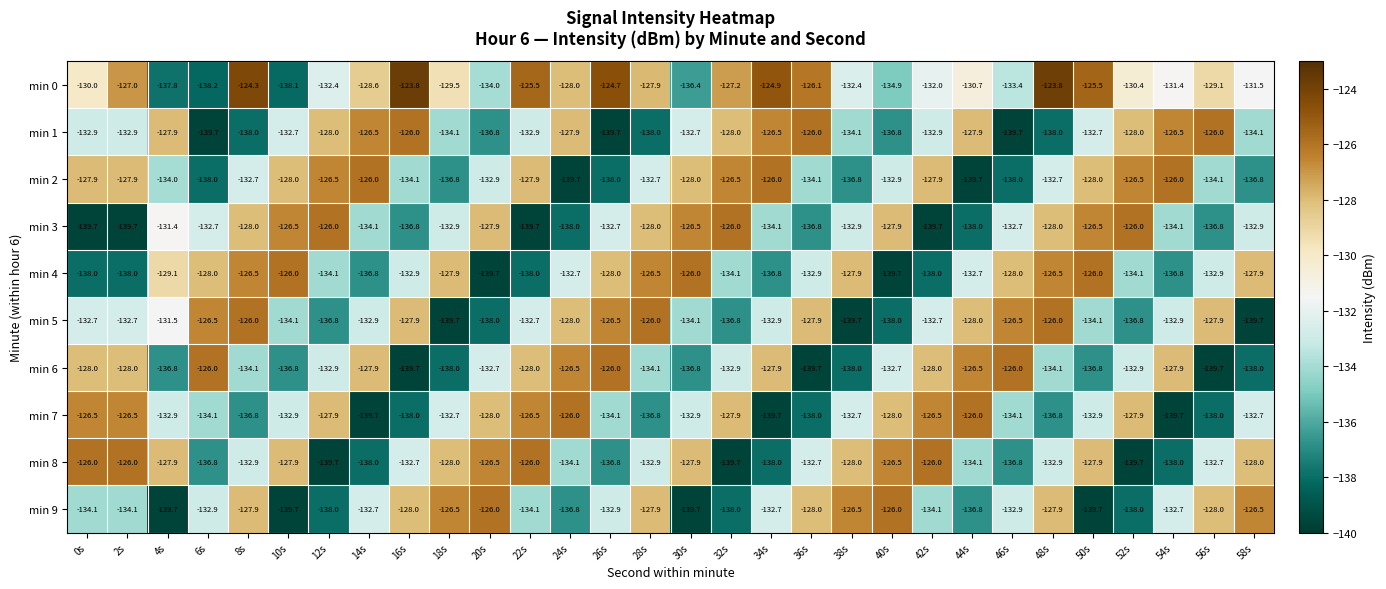

What is the minimum value for min 9?

-139.7